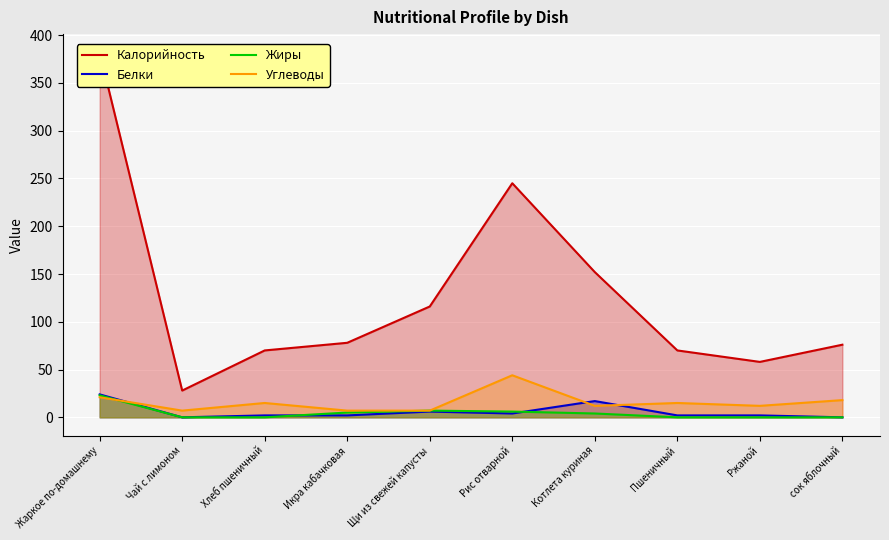

What is the difference between the Жиры values at Икра кабачковая and Чай с лимоном?

5